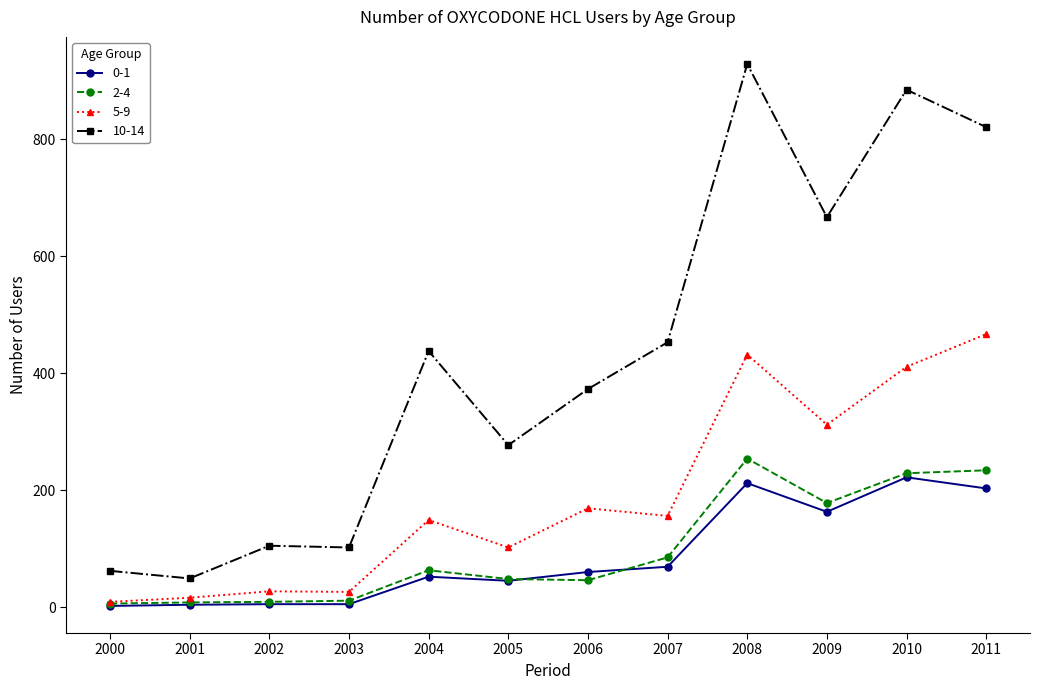

The value of 10-14 at 2000 is 28. True or false?

False